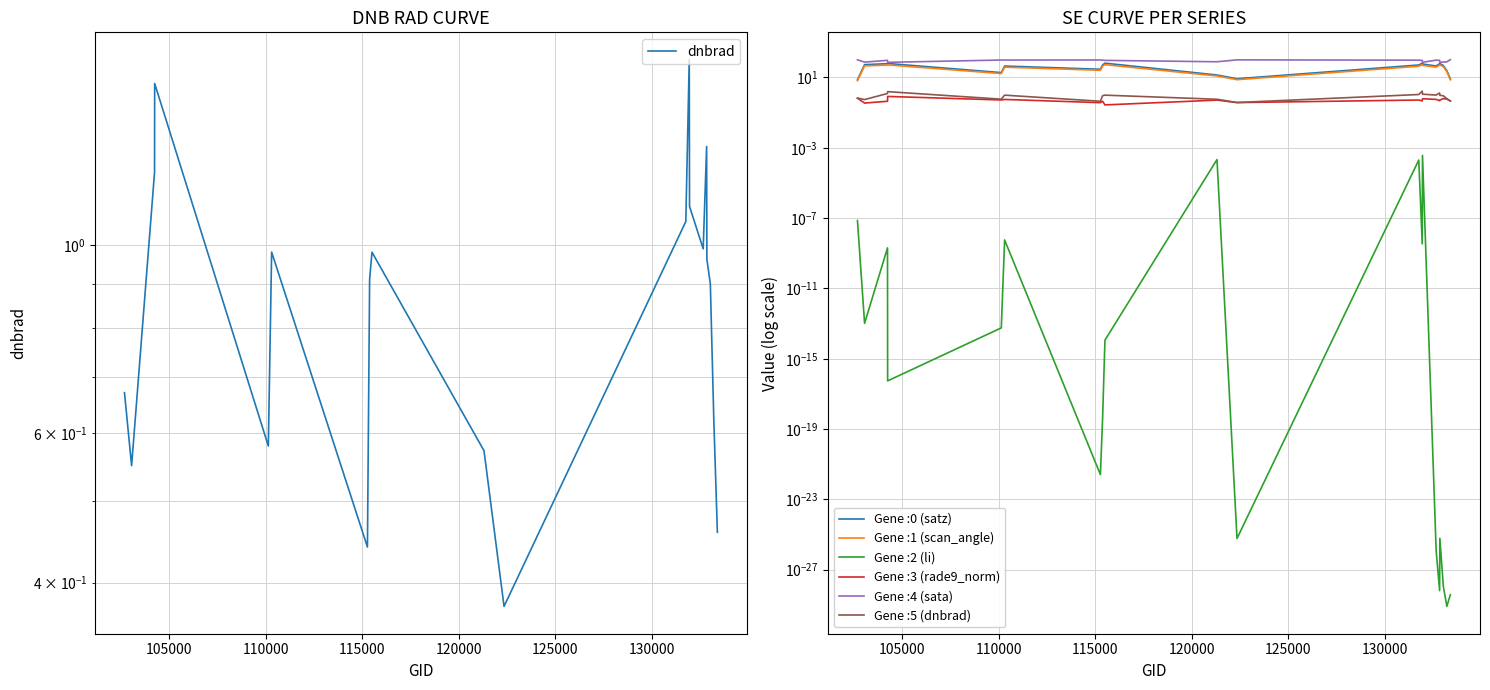

What is the average value?

0.9